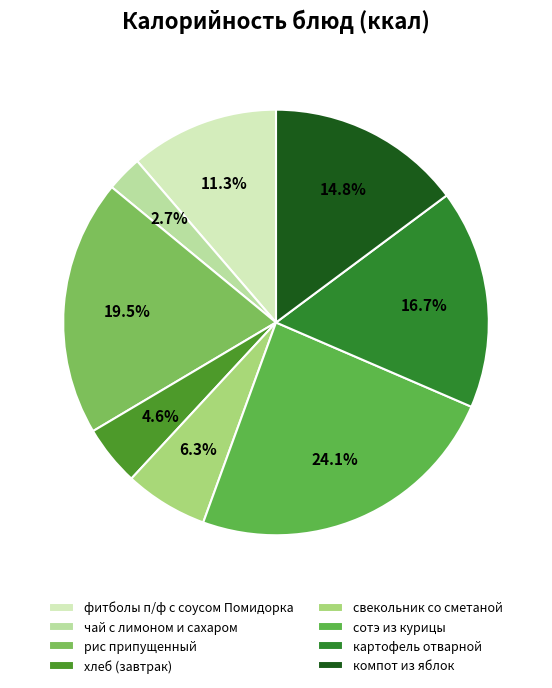

Which slice is the smallest?

чай с лимоном и сахаром